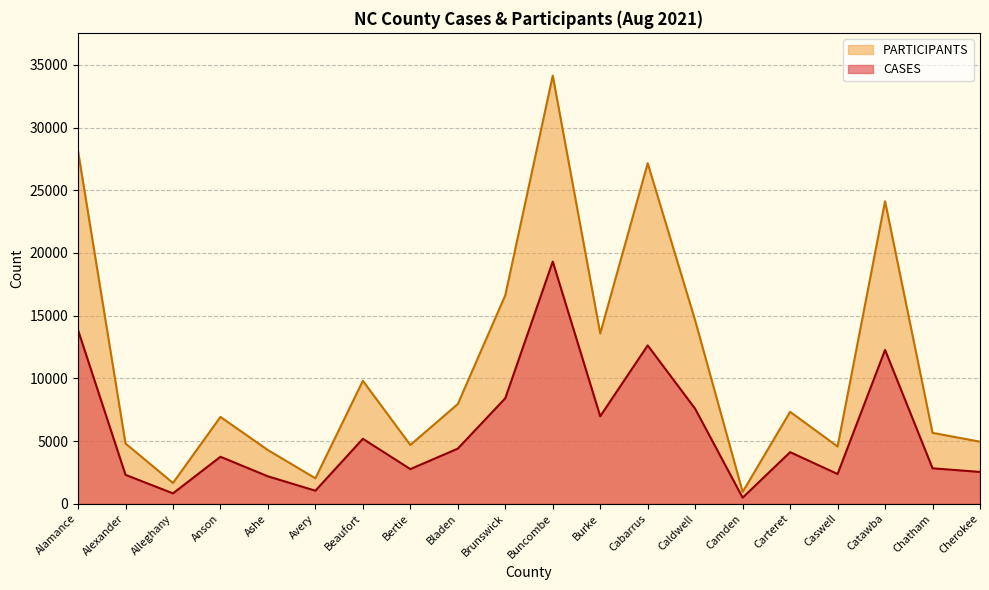

What are all the series names shown in the legend?

PARTICIPANTS, CASES